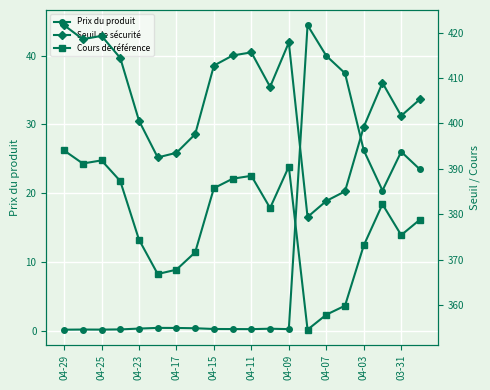

True or false: Prix du produit has more than 1 points higher than both neighbors.

True